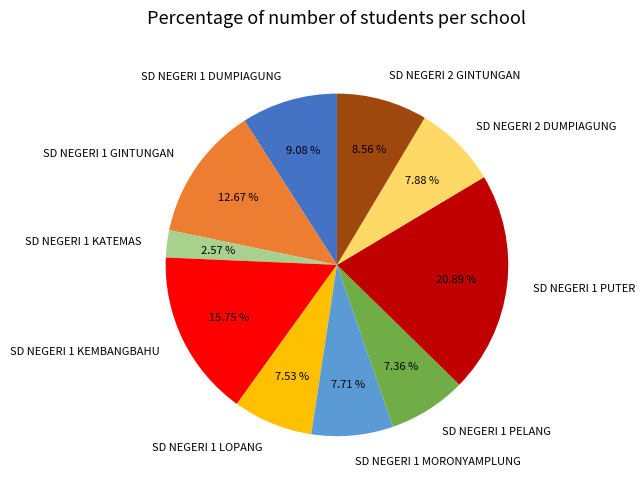

What is the ratio of the value at SD NEGERI 1 LOPANG to the value at SD NEGERI 1 DUMPIAGUNG?

0.8